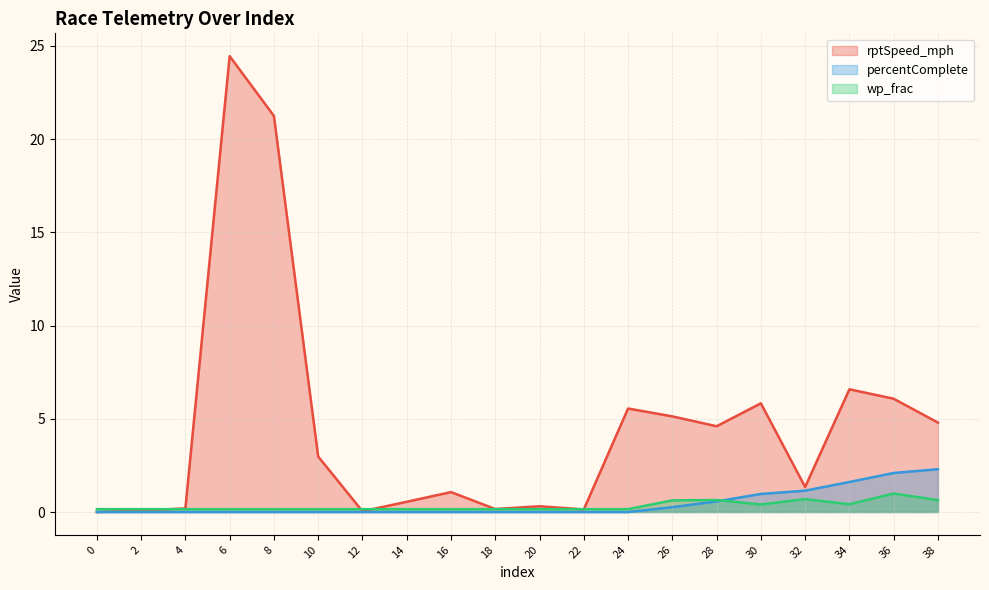

How many values in the rptSpeed_mph series exceed 2?

10